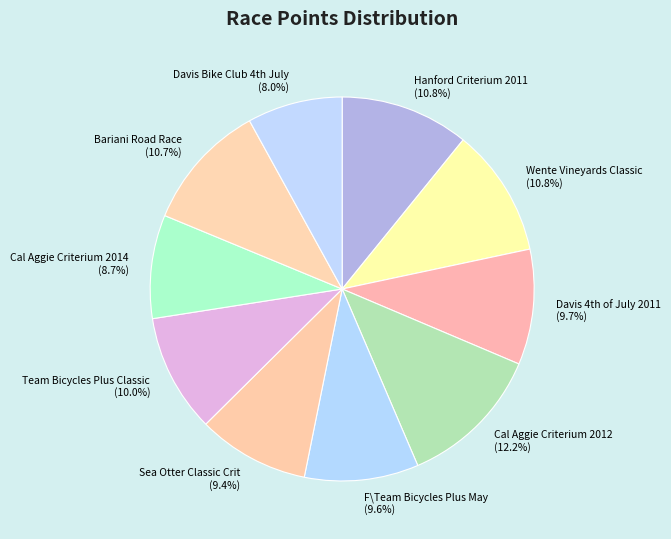

How many segments does this pie chart have?

10